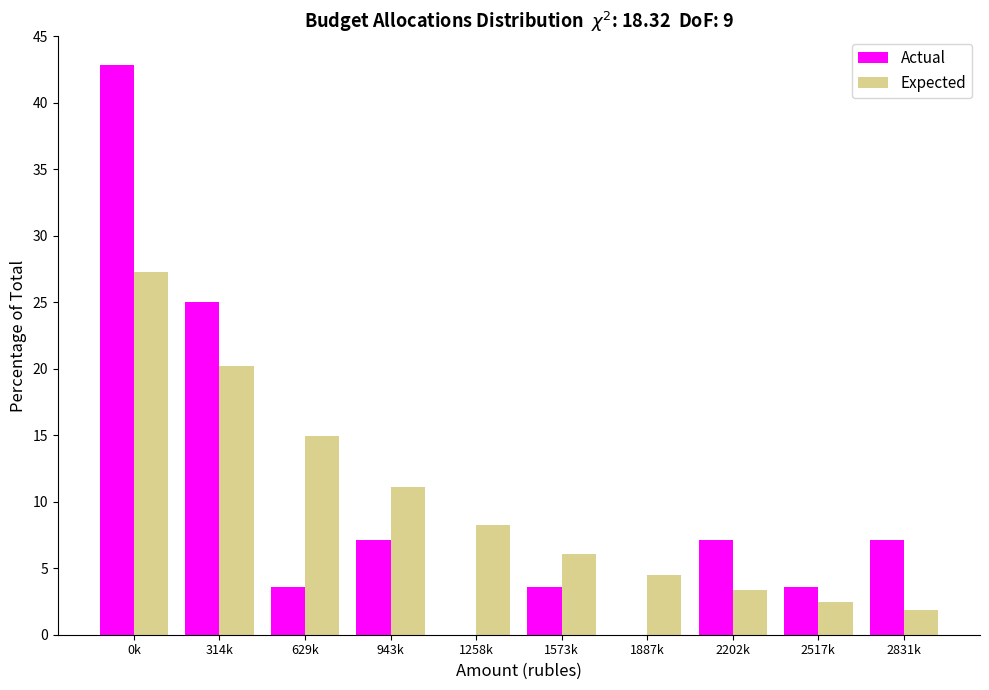

Reading left to right, transcribe all the data shown in this chart.

Actual: 0k=42.9	314k=25.0	629k=3.6	943k=7.1	1258k=0.0	1573k=3.6	1887k=0.0	2202k=7.1	2517k=3.6	2831k=7.1
Expected: 0k=27.3	314k=20.2	629k=15.0	943k=11.1	1258k=8.2	1573k=6.1	1887k=4.5	2202k=3.3	2517k=2.5	2831k=1.8